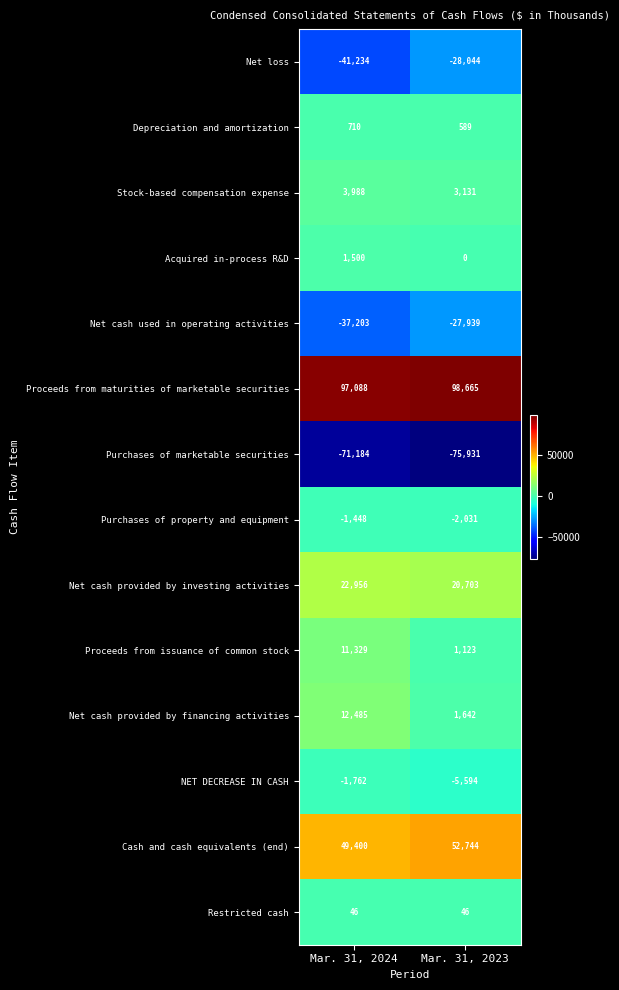

List the series in order of their peak value, lowest first.

Purchases of marketable securities, Net loss, Net cash used in operating activities, NET DECREASE IN CASH, Purchases of property and equipment, Restricted cash, Depreciation and amortization, Acquired in-process R&D, Stock-based compensation expense, Proceeds from issuance of common stock, Net cash provided by financing activities, Net cash provided by investing activities, Cash and cash equivalents (end), Proceeds from maturities of marketable securities